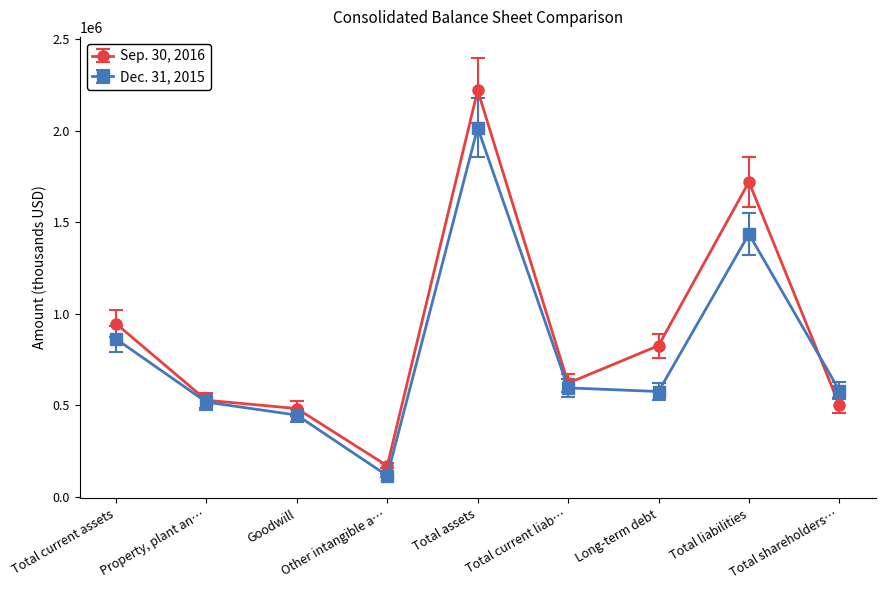

What is the spread (max minus min) of values at Long-term debt?

250884